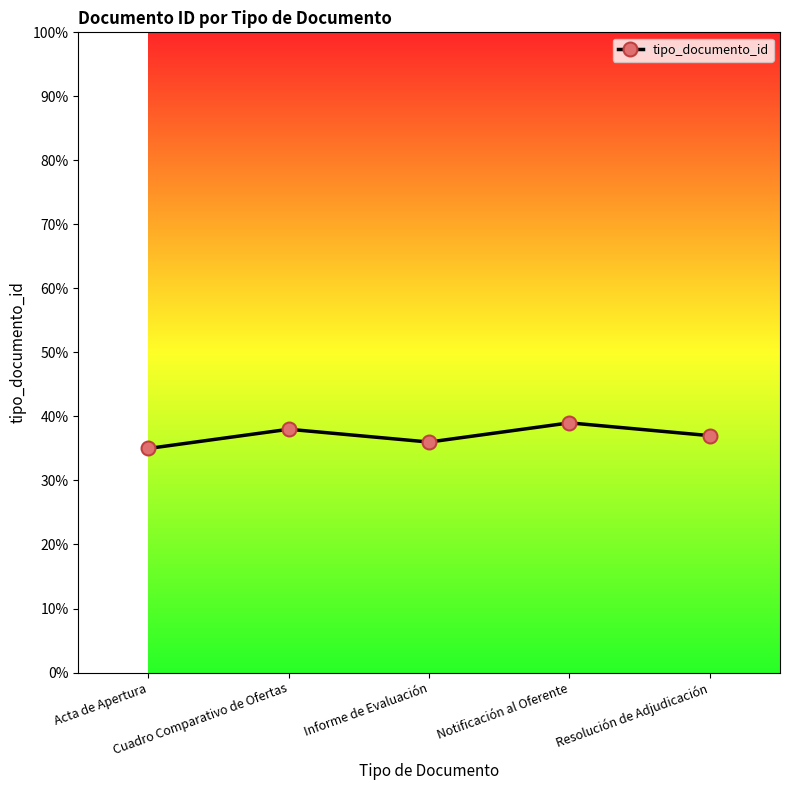

How many points are lower than both their immediate neighbors (excluding endpoints)?

1